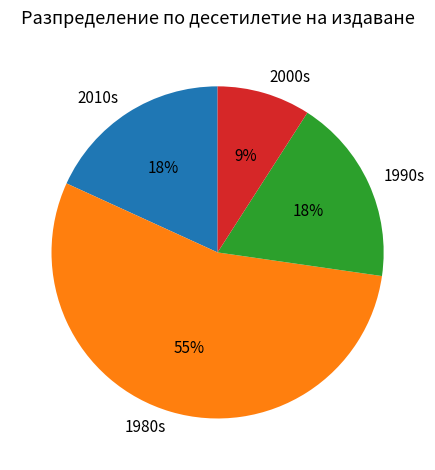

Is it true that 2000s is 1% of the pie?

False